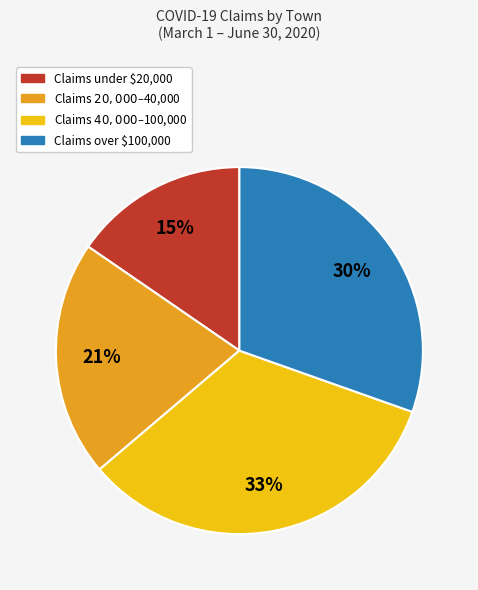

Is there any slice that represents more than half of the pie?

No